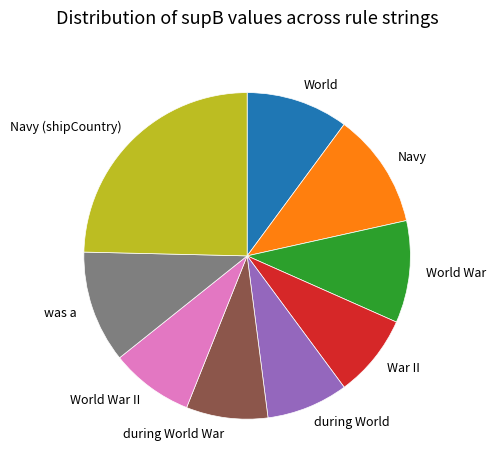

True or false: World accounts for 3% of the total.

False